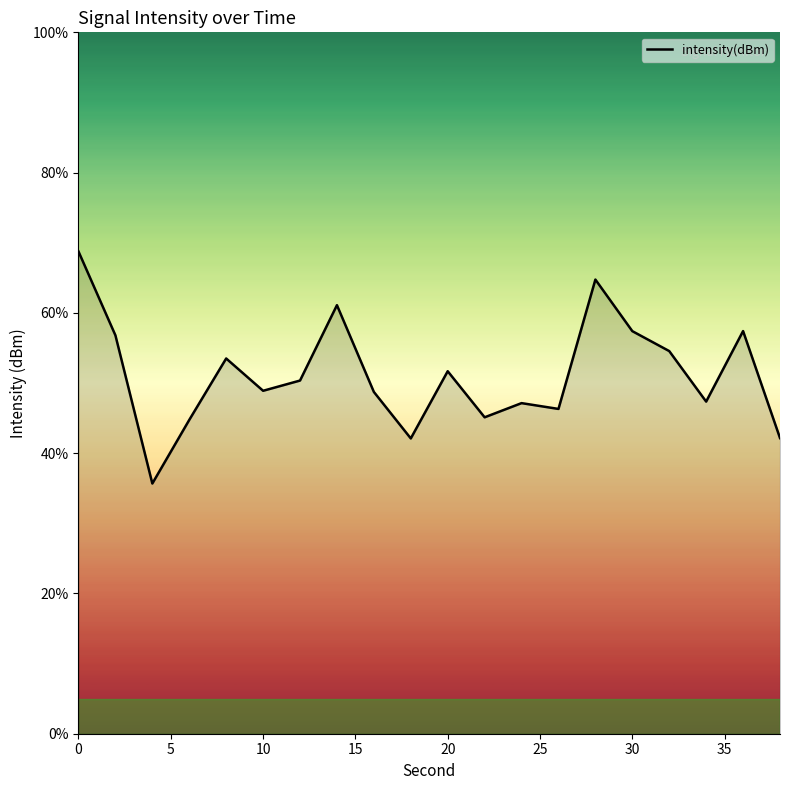

What is the minimum value shown in the chart?

35.7